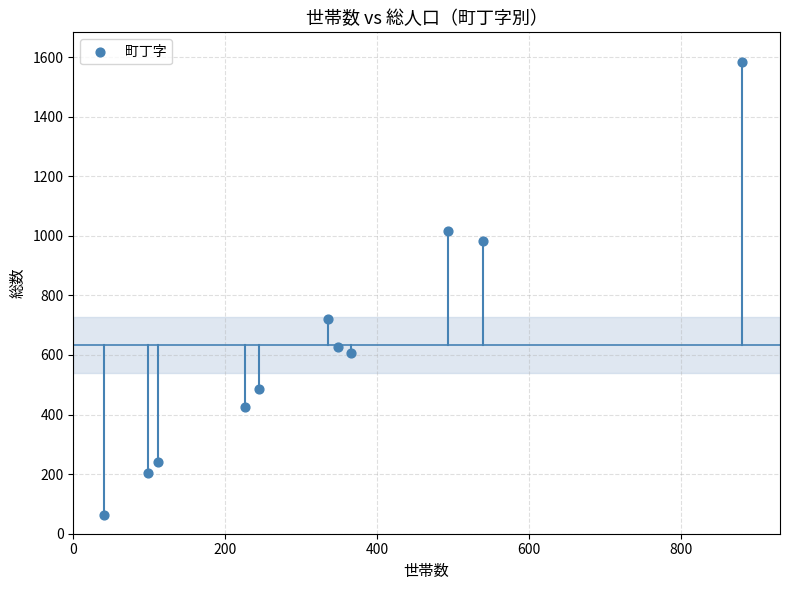

What is the average Y value?

633